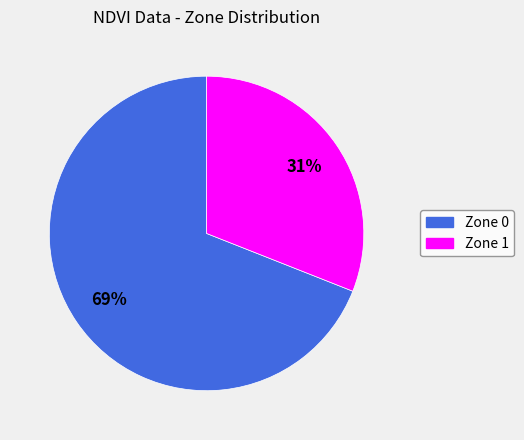

The Zone 1 slice represents 31% of the pie. True or false?

True